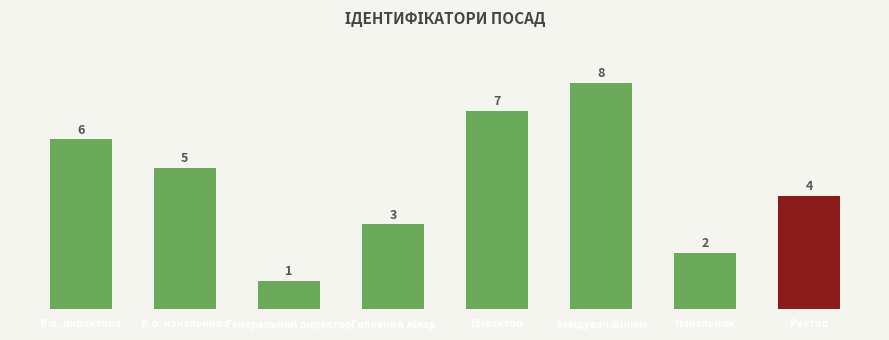

What is the difference between the maximum and second lowest values?

6